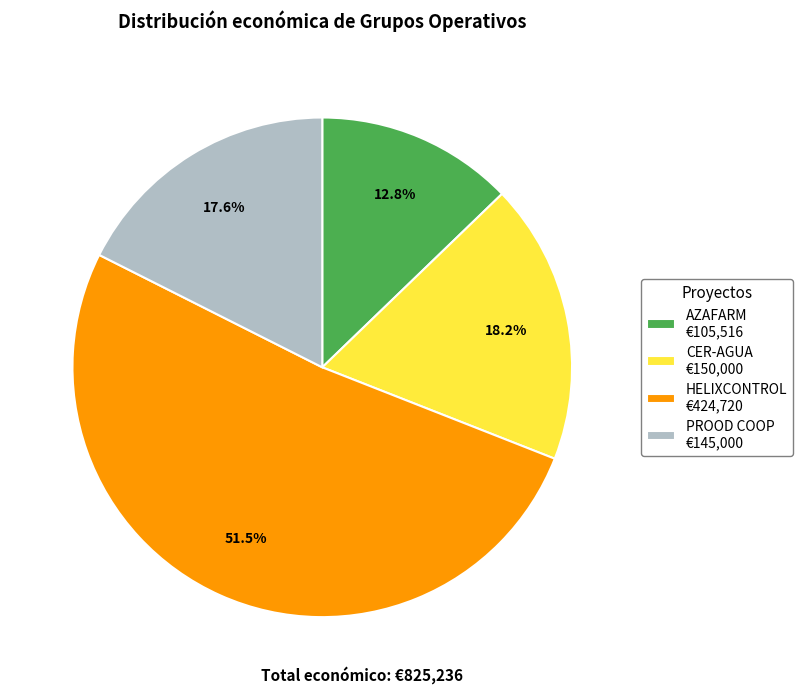

To the nearest percent, what is the difference between the CER-AGUA and PROOD COOP slice percentages?

1%